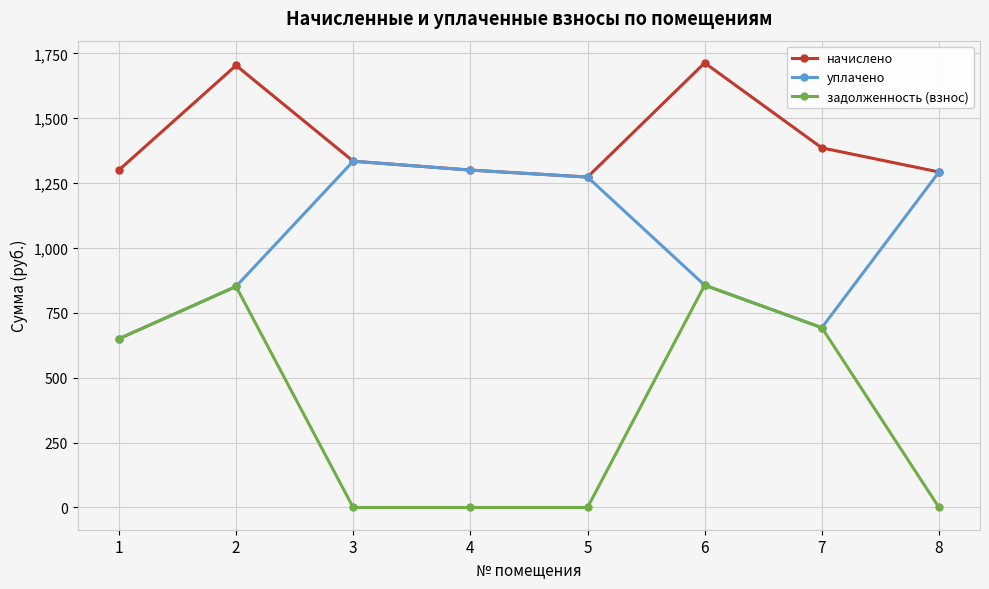

Read the начислено value at 8.

1292.9